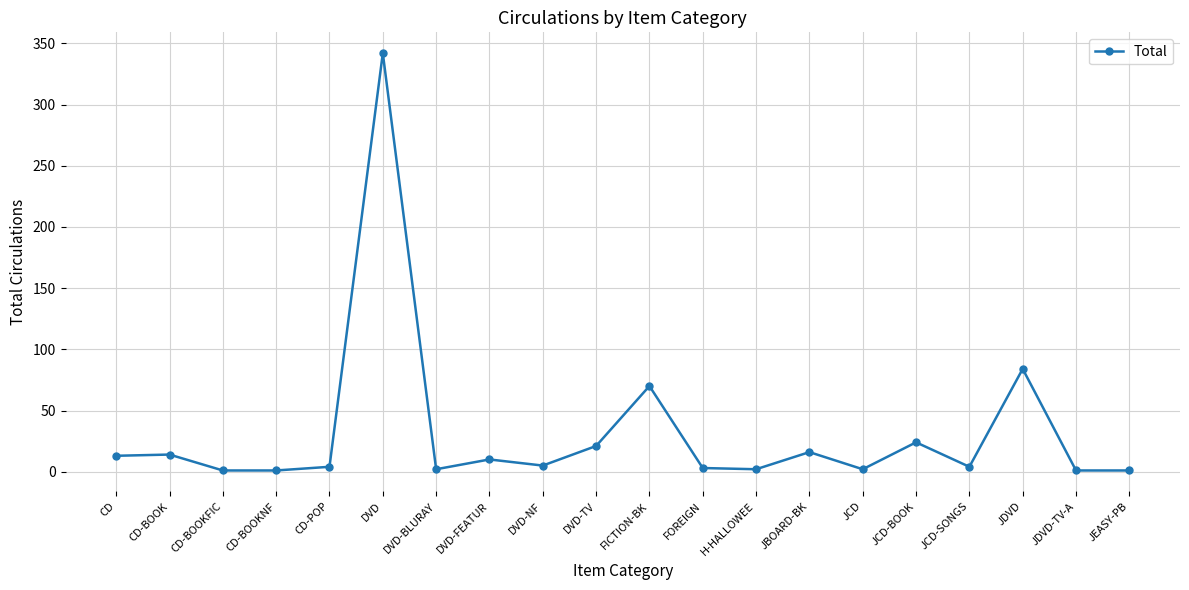

Between JDVD and CD-BOOKFIC, which is larger?

JDVD